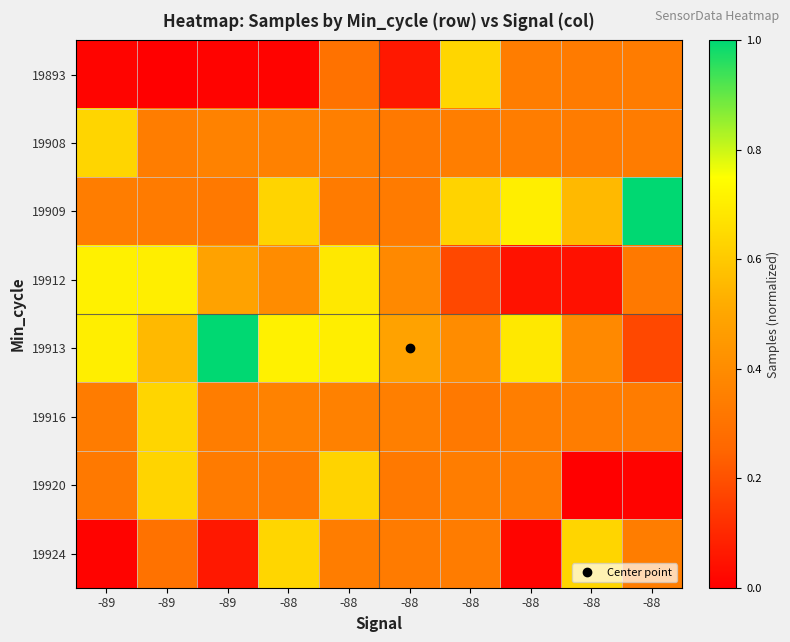

Reading right to left, extract all data points from this chart.

19893: -88=0.3	-88=0.3	-88=0.3	-88=0.6	-88=0.1	-88=0.3	-88=0.0	-89=0.0	-89=0.0	-89=0.0
19908: -88=0.3	-88=0.3	-88=0.3	-88=0.3	-88=0.3	-88=0.3	-88=0.4	-89=0.4	-89=0.3	-89=0.6
19909: -88=1.0	-88=0.6	-88=0.7	-88=0.6	-88=0.3	-88=0.3	-88=0.6	-89=0.3	-89=0.3	-89=0.3
19912: -88=0.3	-88=0.0	-88=0.0	-88=0.2	-88=0.4	-88=0.7	-88=0.4	-89=0.5	-89=0.7	-89=0.7
19913: -88=0.2	-88=0.4	-88=0.7	-88=0.4	-88=0.5	-88=0.7	-88=0.7	-89=1.0	-89=0.6	-89=0.7
19916: -88=0.3	-88=0.3	-88=0.3	-88=0.3	-88=0.3	-88=0.4	-88=0.4	-89=0.3	-89=0.6	-89=0.3
19920: -88=0.0	-88=0.0	-88=0.3	-88=0.3	-88=0.3	-88=0.6	-88=0.3	-89=0.3	-89=0.6	-89=0.3
19924: -88=0.3	-88=0.6	-88=0.0	-88=0.3	-88=0.3	-88=0.3	-88=0.6	-89=0.1	-89=0.3	-89=0.0